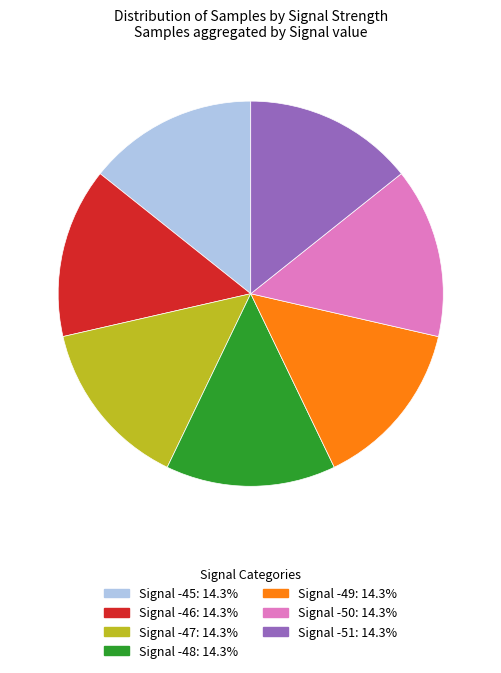

Approximately how many times larger is the value at Signal -45 compared to Signal -49?

1.0